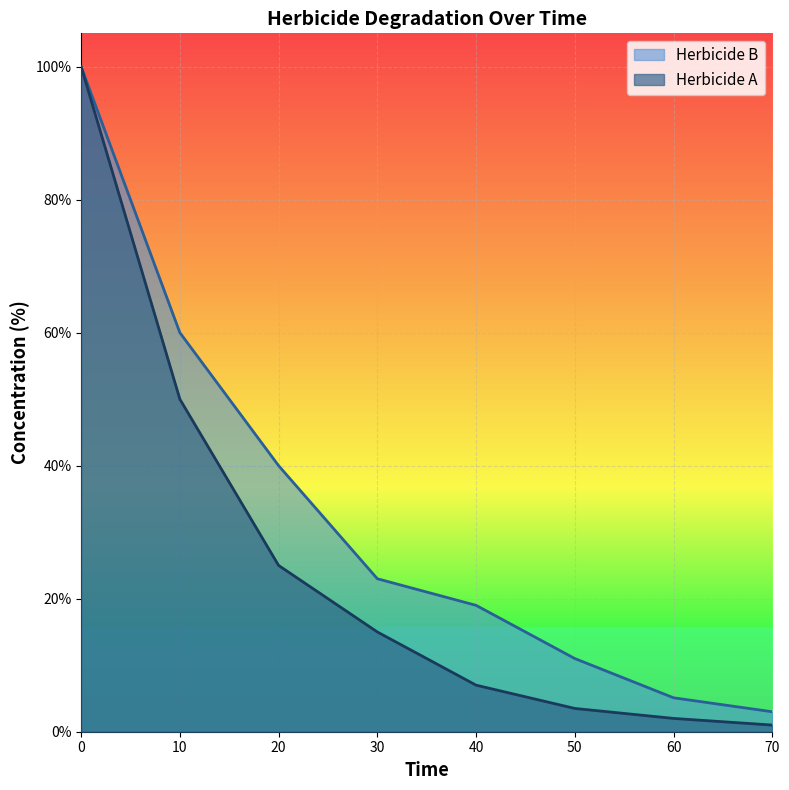

Reading left to right, what are all the values shown in this chart?

Herbicide A: 0=100.0	10=50.0	20=25.0	30=15.0	40=7.0	50=3.5	60=2.0	70=1.0
Herbicide B: 0=100.0	10=60.0	20=40.0	30=23.0	40=19.0	50=11.0	60=5.1	70=3.0